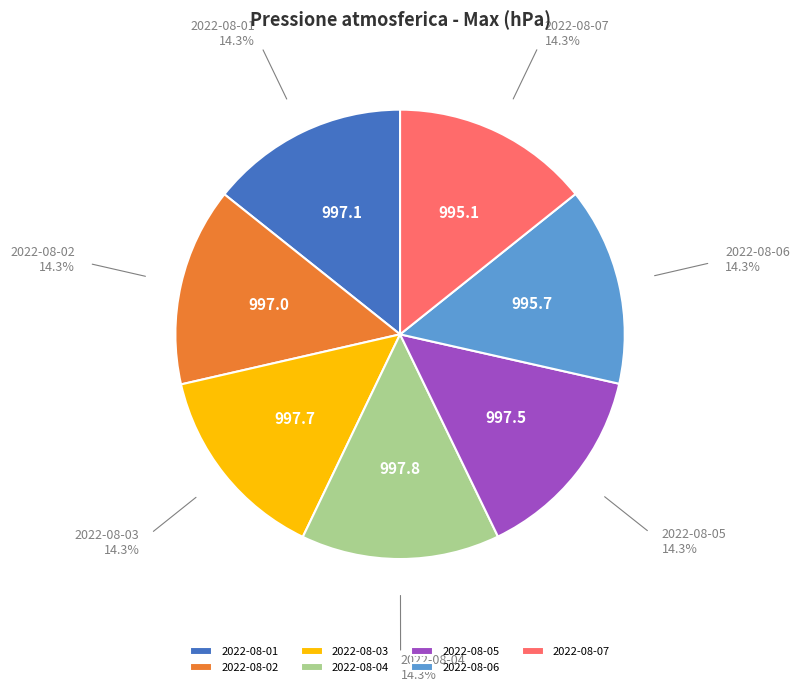

Is 2022-08-07 the majority of the pie?

No